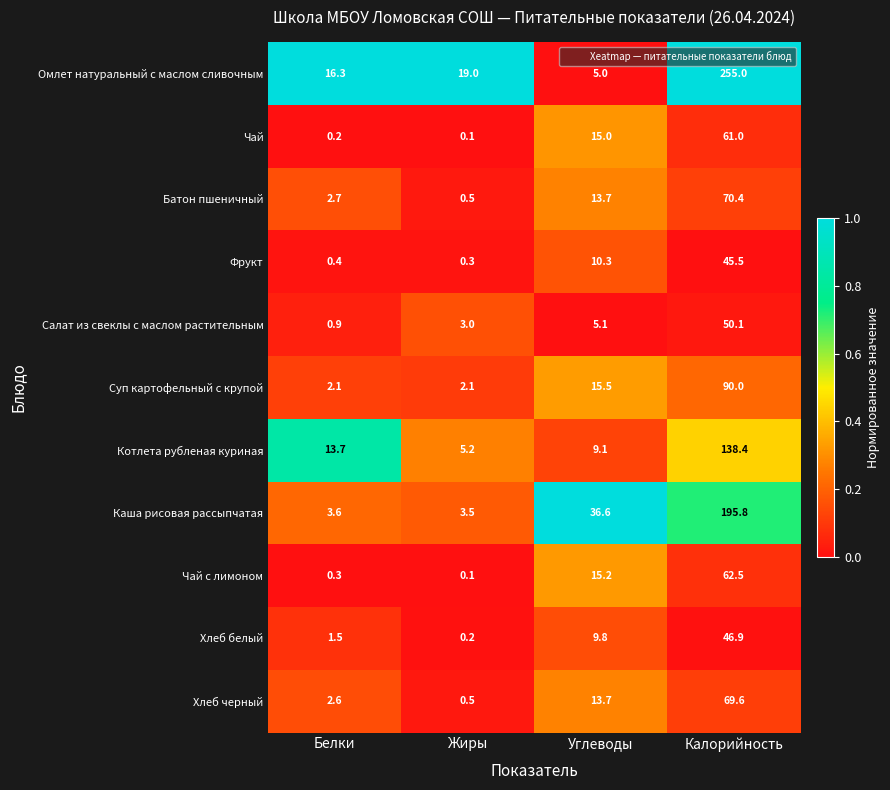

The Хлеб черный series shows 9.2 at Углеводы. True or false?

False